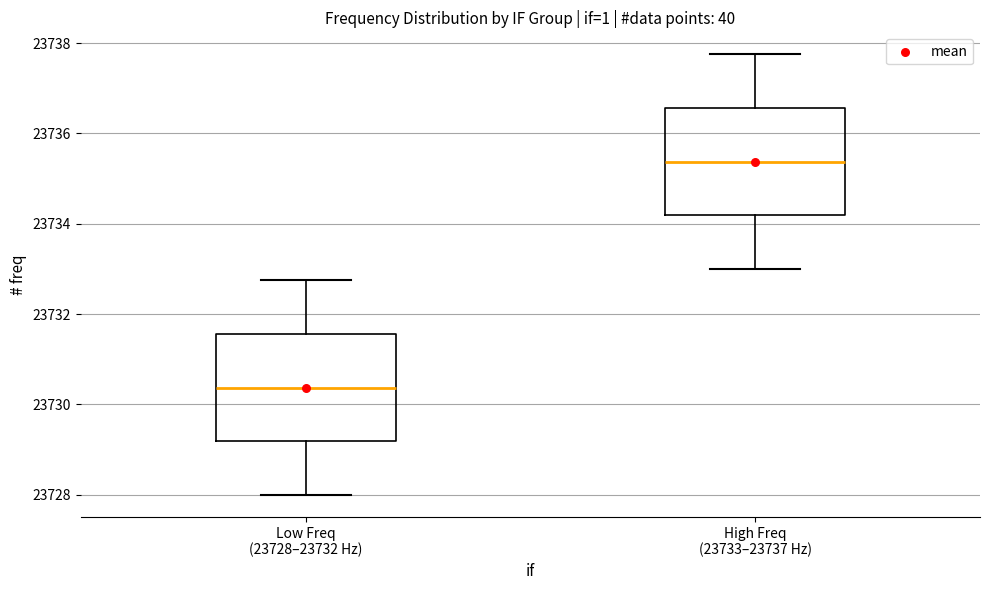

Where does the upper whisker of the box for Low Freq (23728–23732 Hz) end on the y-axis? The values are not printed on the chart, so give them approximately, as read against the axis.

23732.8